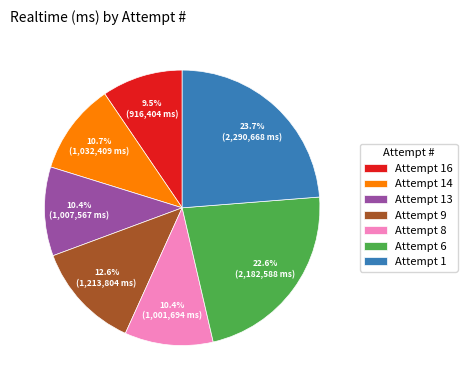

Combined, do Attempt 13 and Attempt 14 account for over 50%?

No